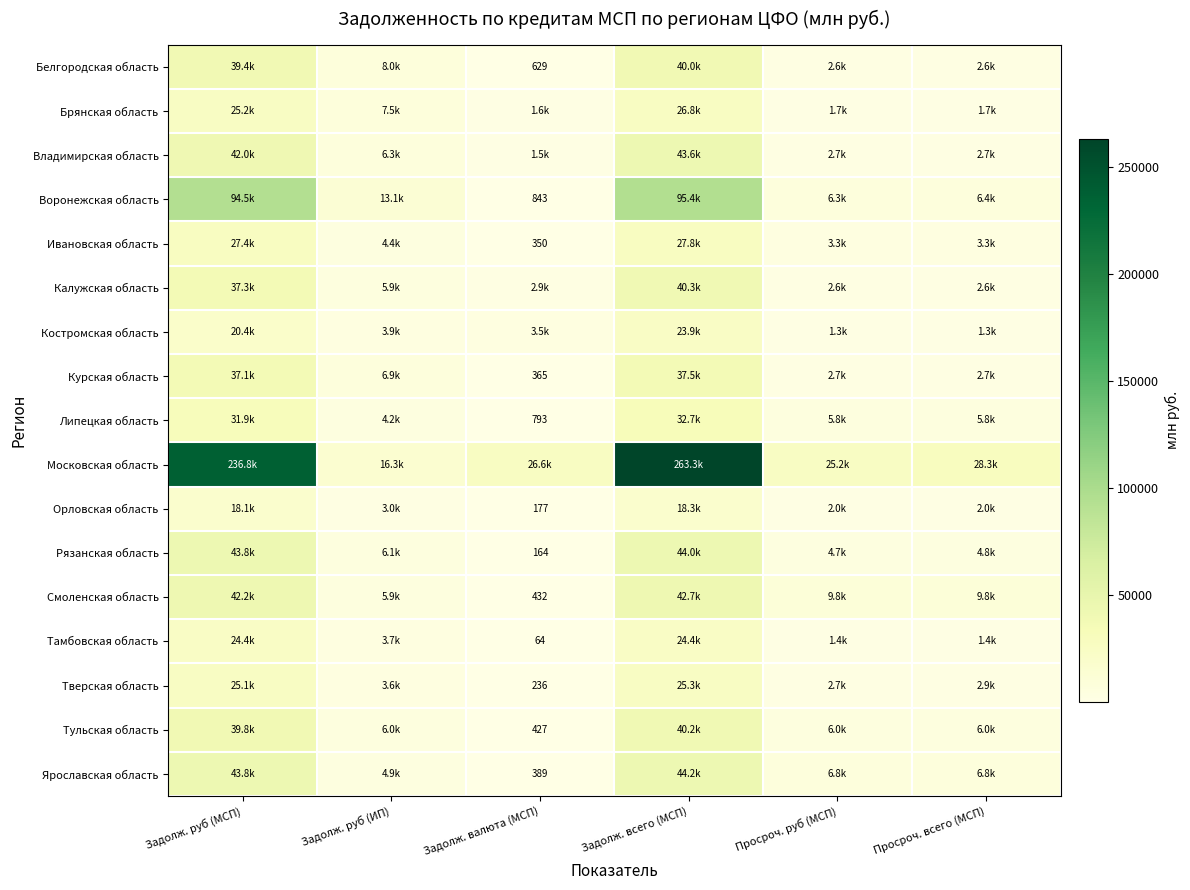

The value of Ярославская область at Задолж. валюта (МСП) is 389. True or false?

True